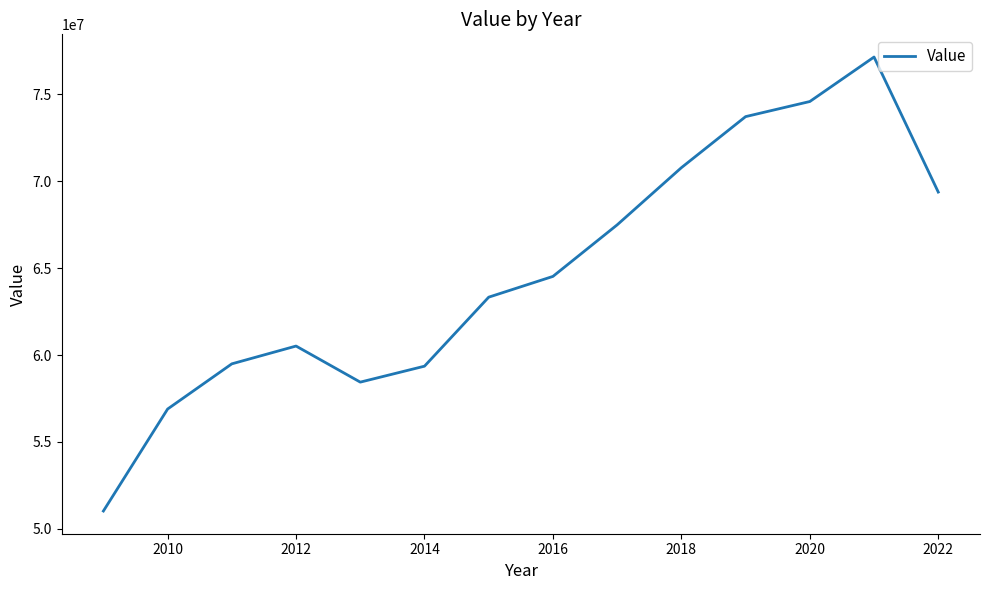

Does the chart display data point markers on the line(s)?

No